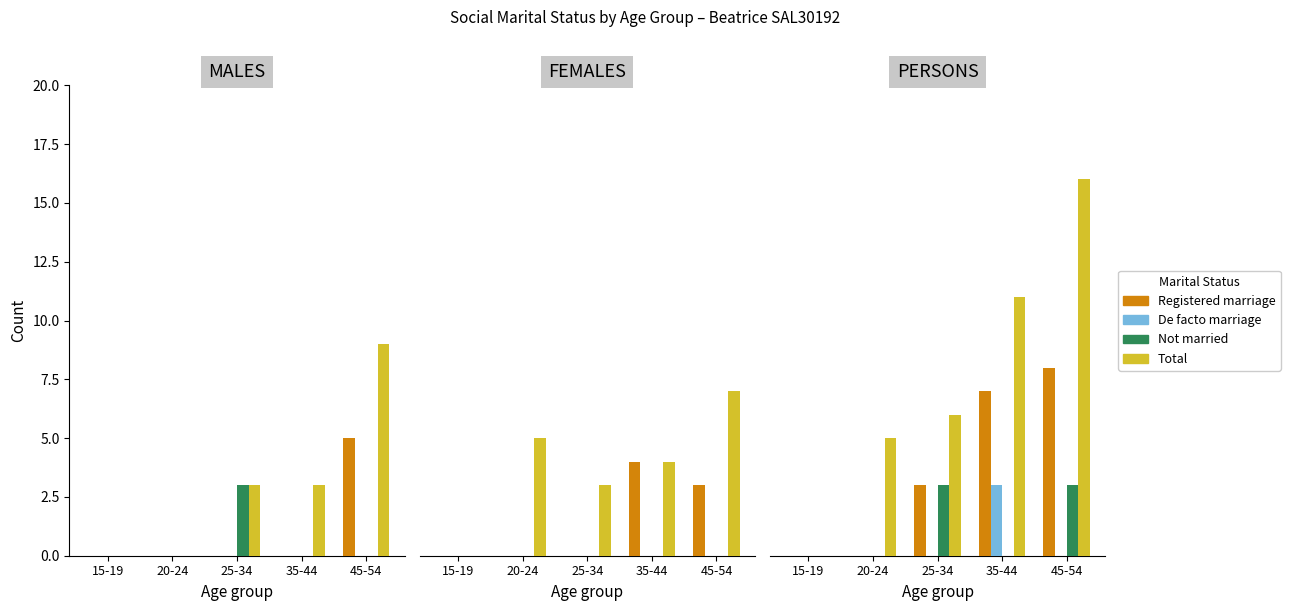

Rank the categories by Registered marriage value from lowest to highest.

15-19, 20-24, 25-34, 35-44, 45-54